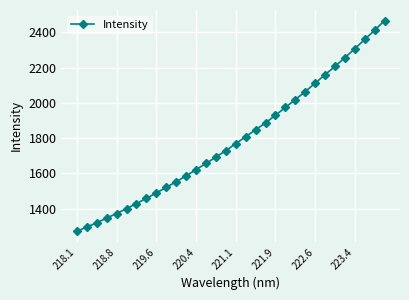

What is the value of the 21st point from the left?

1930.0